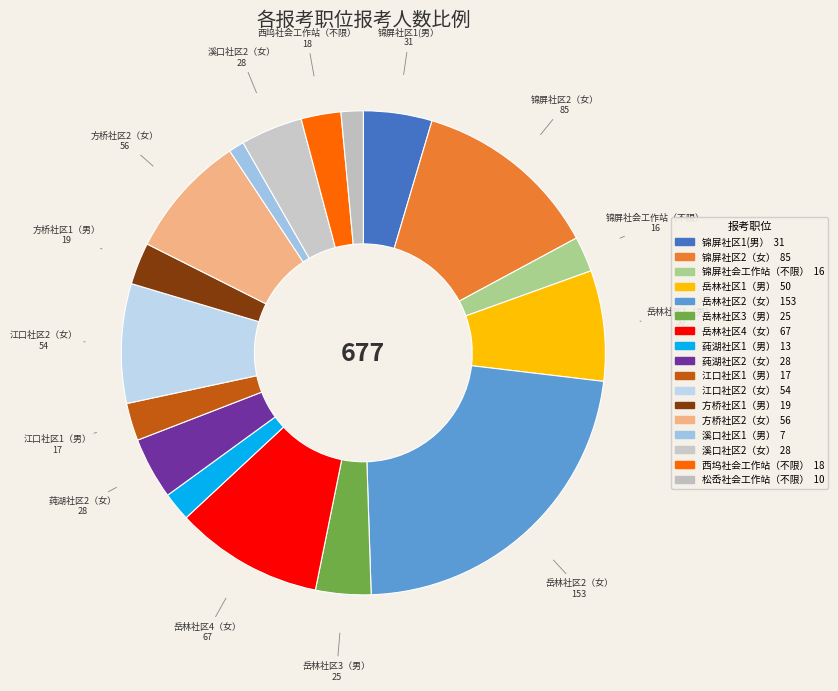

How many segments does this pie chart have?

17